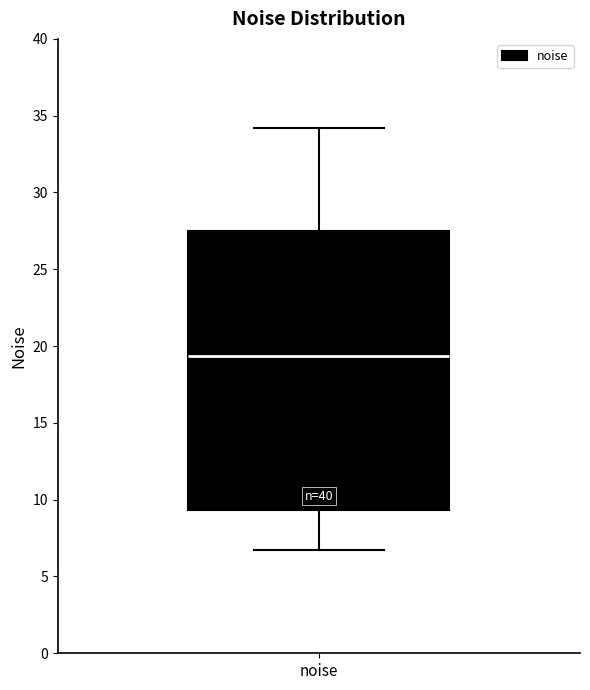

Where is the upper edge of the box for noise on the y-axis? The values are not printed on the chart, so give them approximately, as read against the axis.

27.5